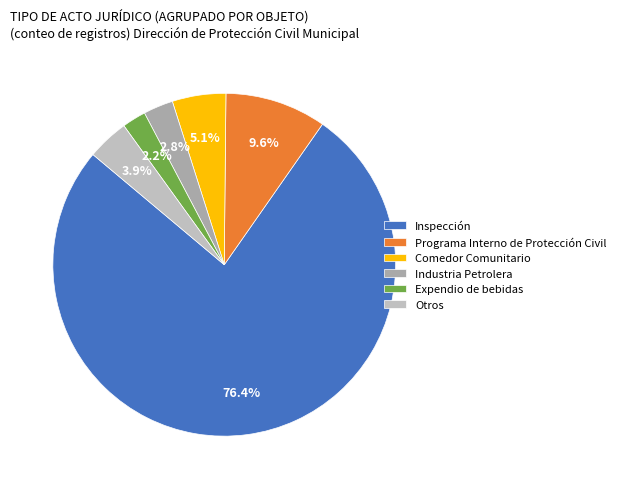

True or false: Inspección accounts for 63% of the total.

False